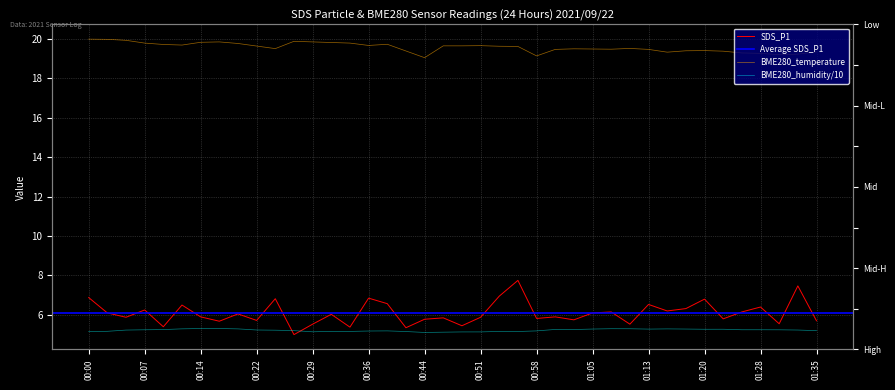

What is the difference between the maximum and minimum values in the BME280_humidity series?

0.2